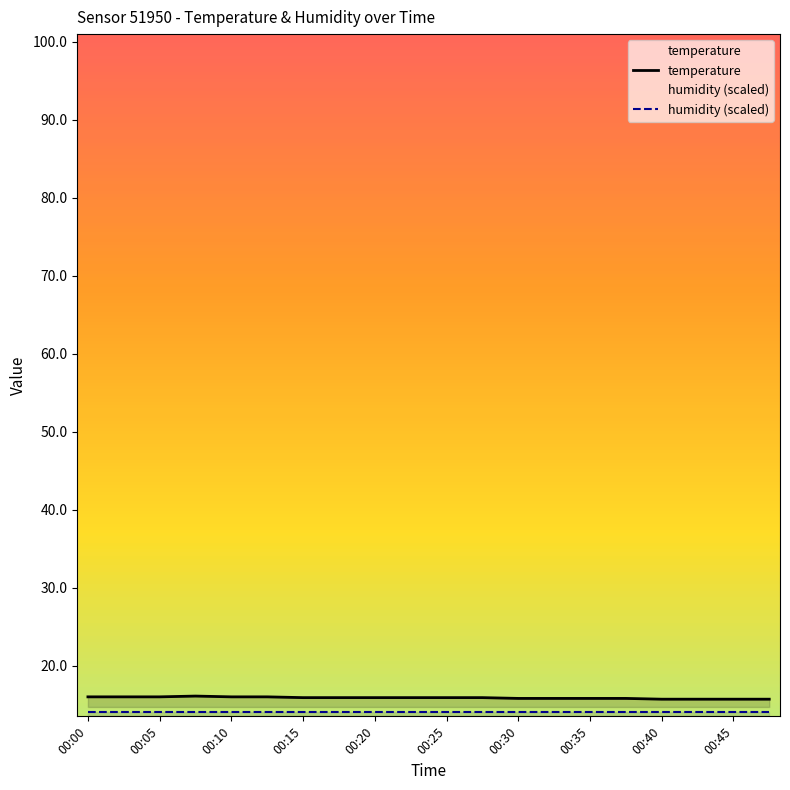

Reading right to left, transcribe all the data shown in this chart.

00:48=15.7	00:45=15.7	00:43=15.7	00:40=15.7	00:38=15.8	00:35=15.8	00:32=15.8	00:30=15.8	00:27=15.9	00:25=15.9	00:23=15.9	00:20=15.9	00:18=15.9	00:15=15.9	00:13=16.0	00:10=16.0	00:08=16.1	00:05=16.0	00:02=16.0	00:00=16.0